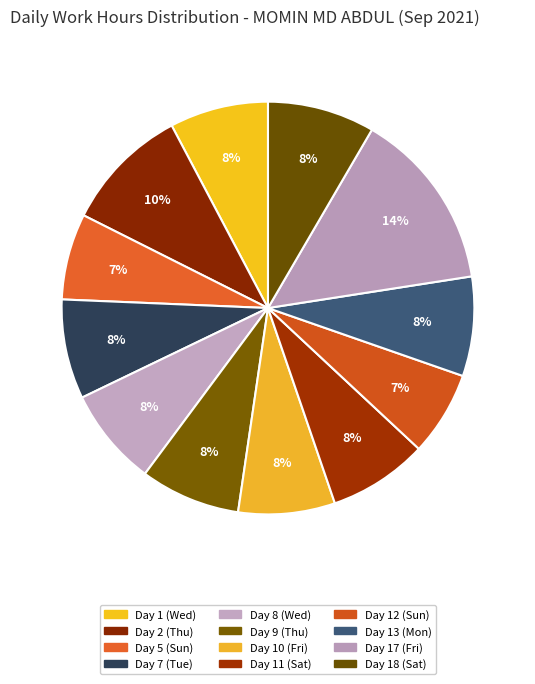

How many slices are in this pie chart?

12